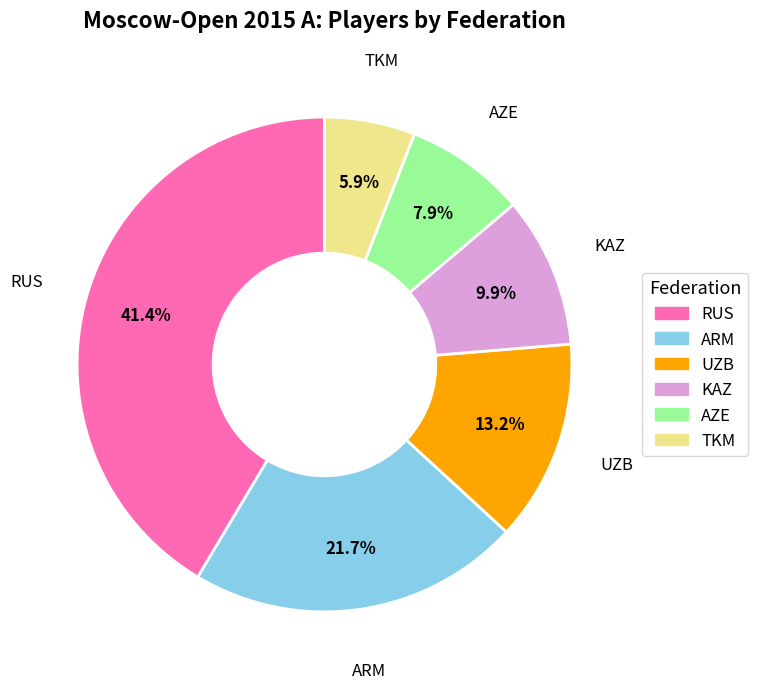

What is the ratio of the value at AZE to the value at ARM?

0.4